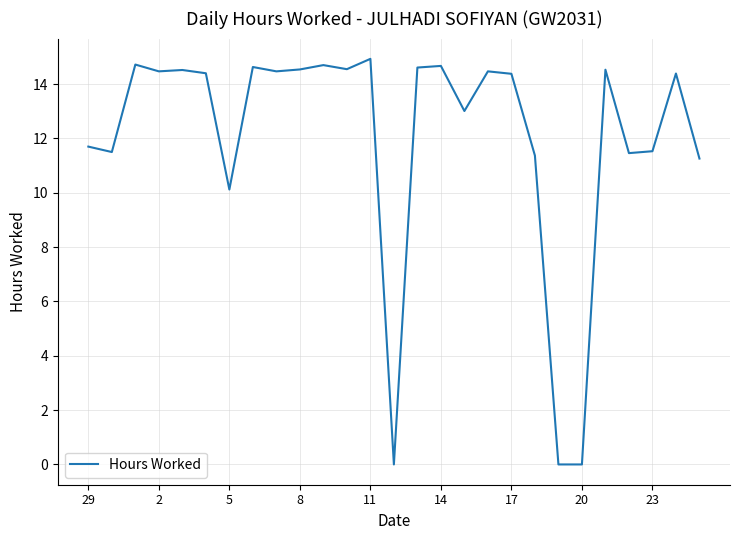

What is the difference between the maximum and minimum values?

14.9